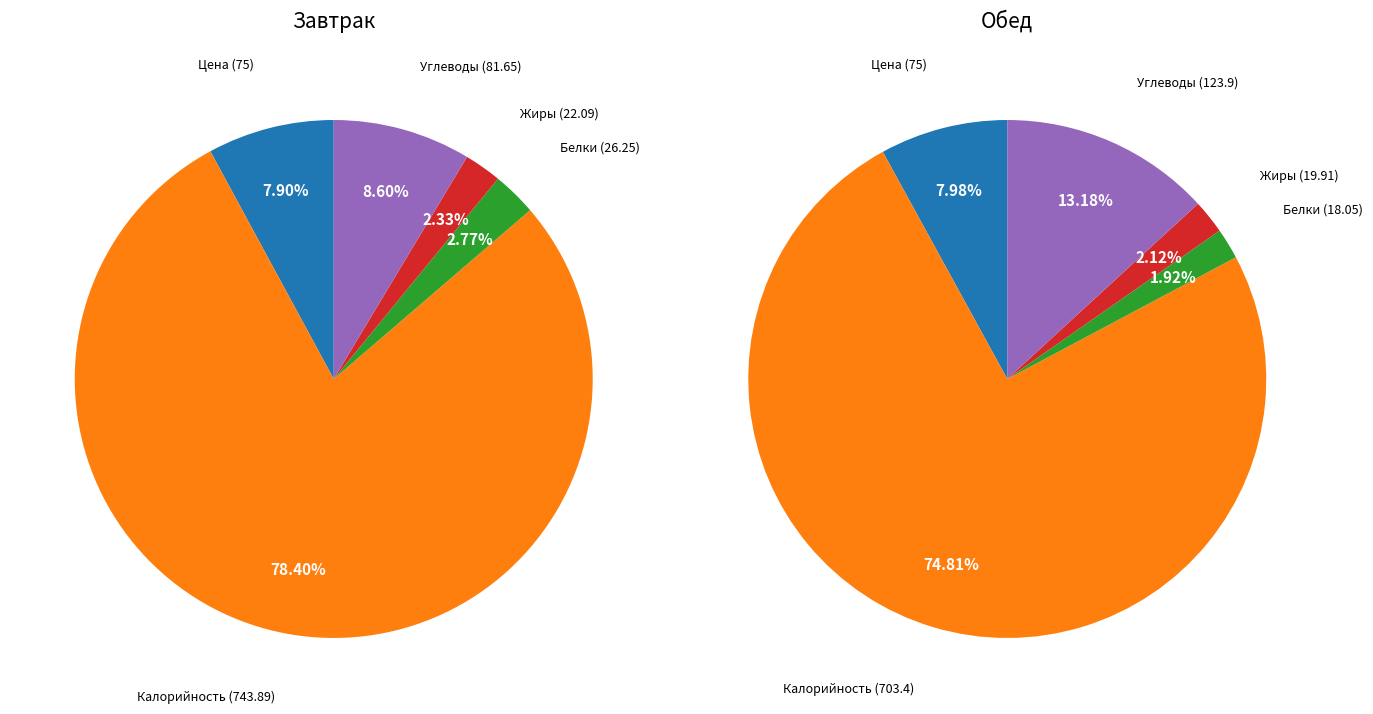

Combined, do Жиры and Калорийность account for over 50%?

Yes